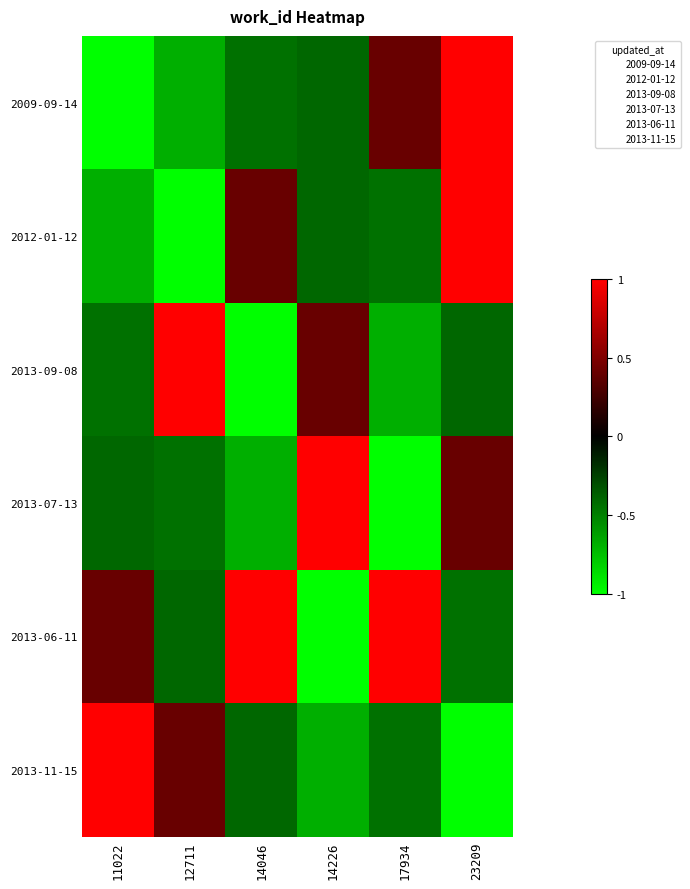

Which series has the largest total across all categories?

2013-06-11